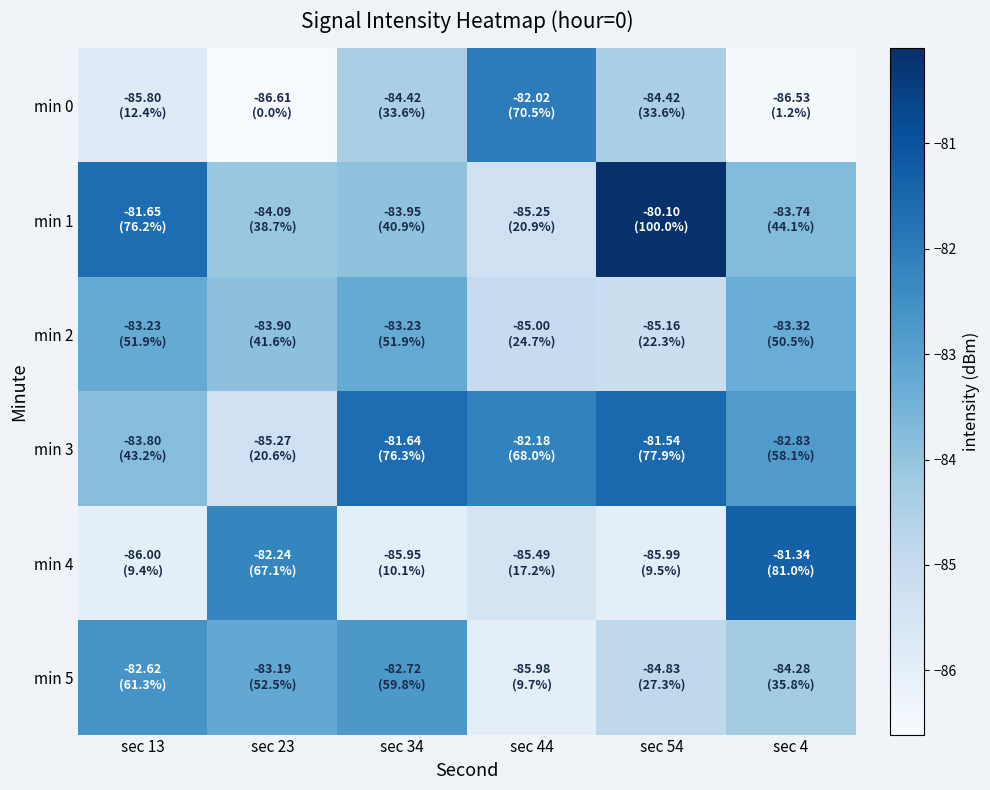

What is the total value across all series at sec 23?

-505.3